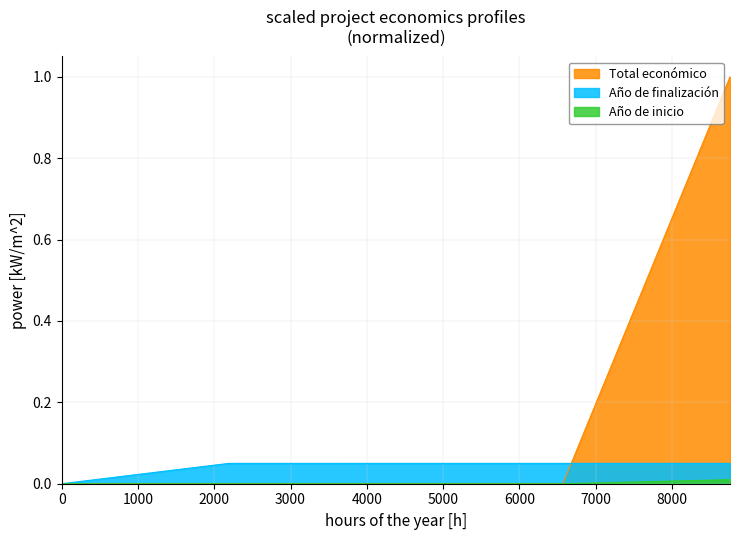

At 2024, list the series in order from largest to smallest.

Año de finalización, Total económico